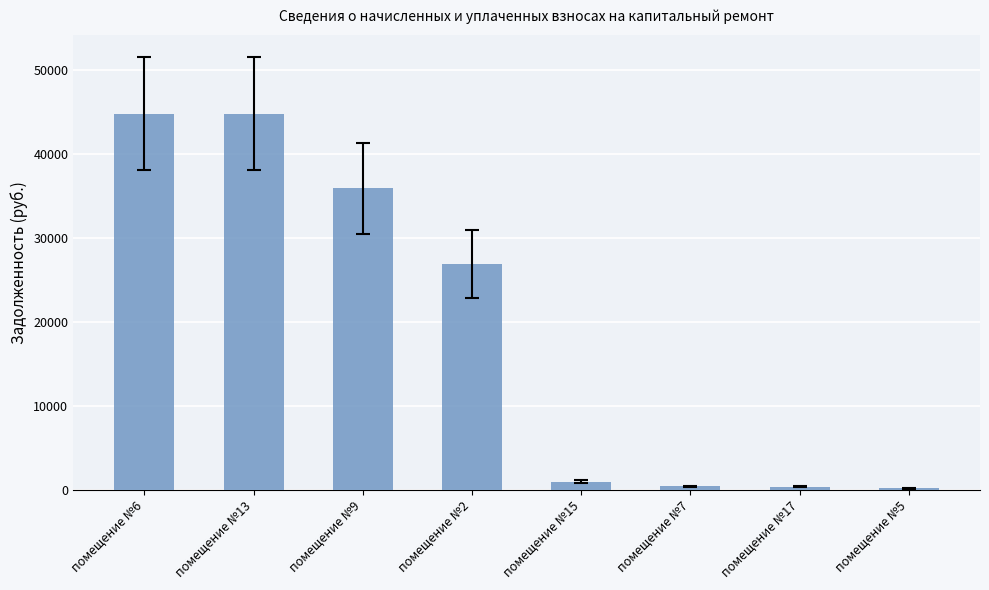

What is the maximum value shown in the chart?

44809.9